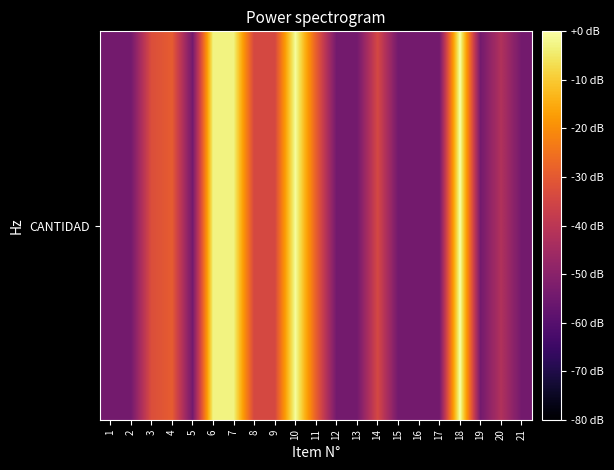

Rank the categories by value from lowest to highest.

1, 2, 5, 12, 13, 15, 16, 17, 19, 21, 20, 8, 9, 14, 3, 4, 11, 6, 7, 10, 18